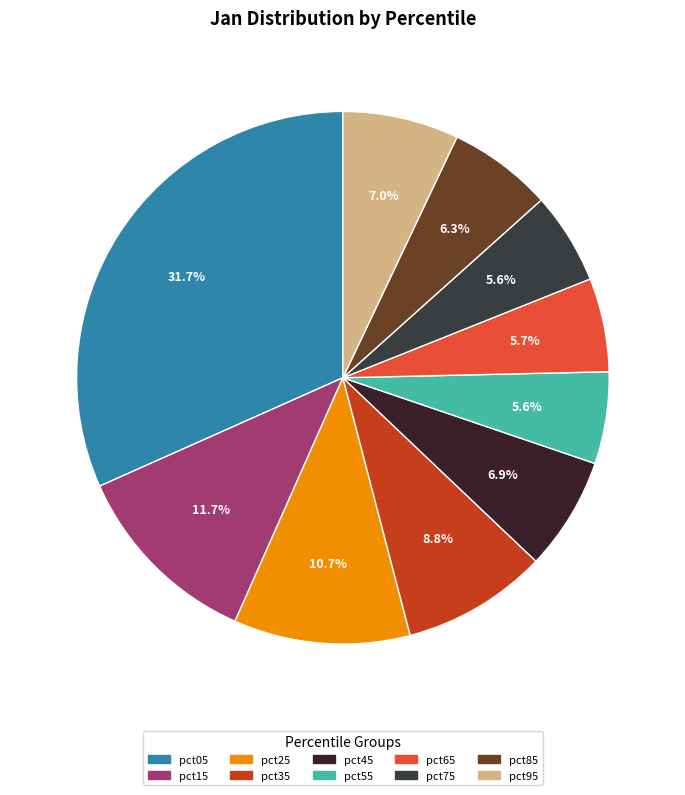

To the nearest percent, what portion does pct75 represent?

6%